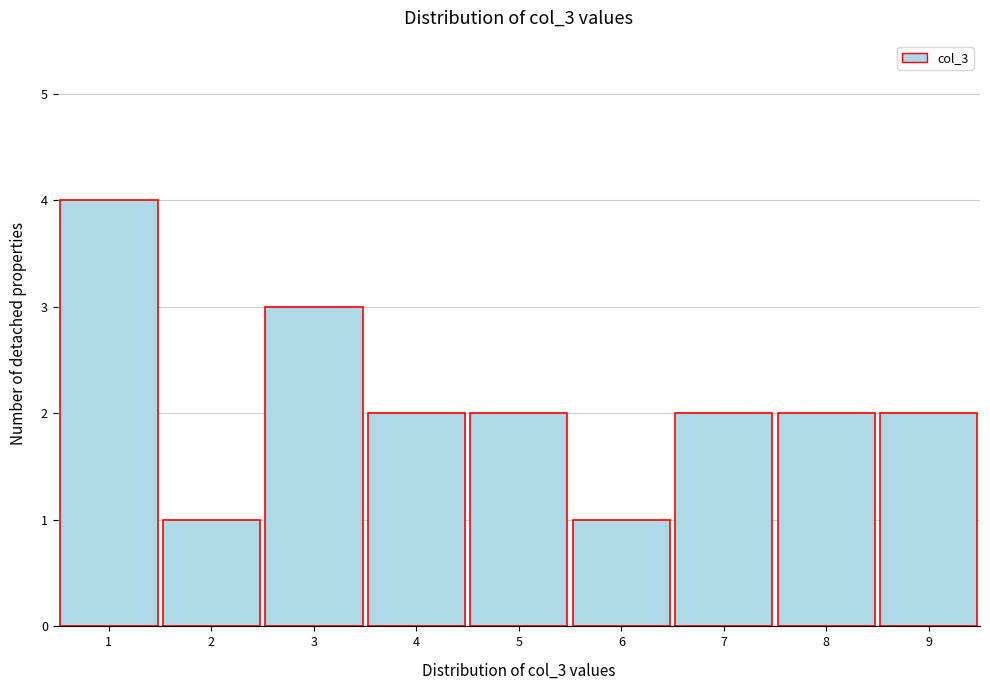

Reading left to right, list every bar in this chart as the range it spans on the x-axis followed by its height. The values are not printed on the chart, so give them approximately, as read against the axis.

0.5 to 1.5: 4
1.5 to 2.5: 1
2.5 to 3.5: 3
3.5 to 4.5: 2
4.5 to 5.5: 2
5.5 to 6.5: 1
6.5 to 7.5: 2
7.5 to 8.5: 2
8.5 to 9.5: 2